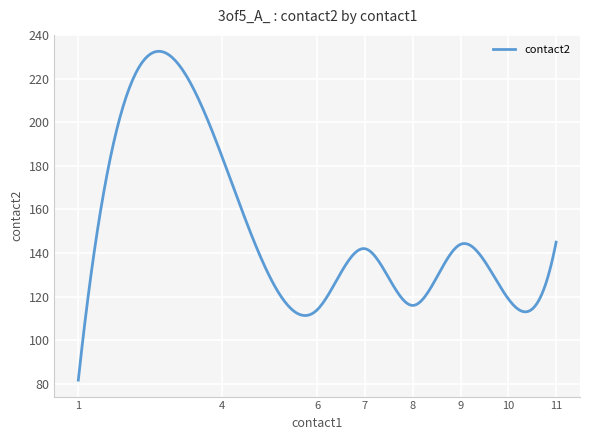

What is the smallest value displayed?

81.8